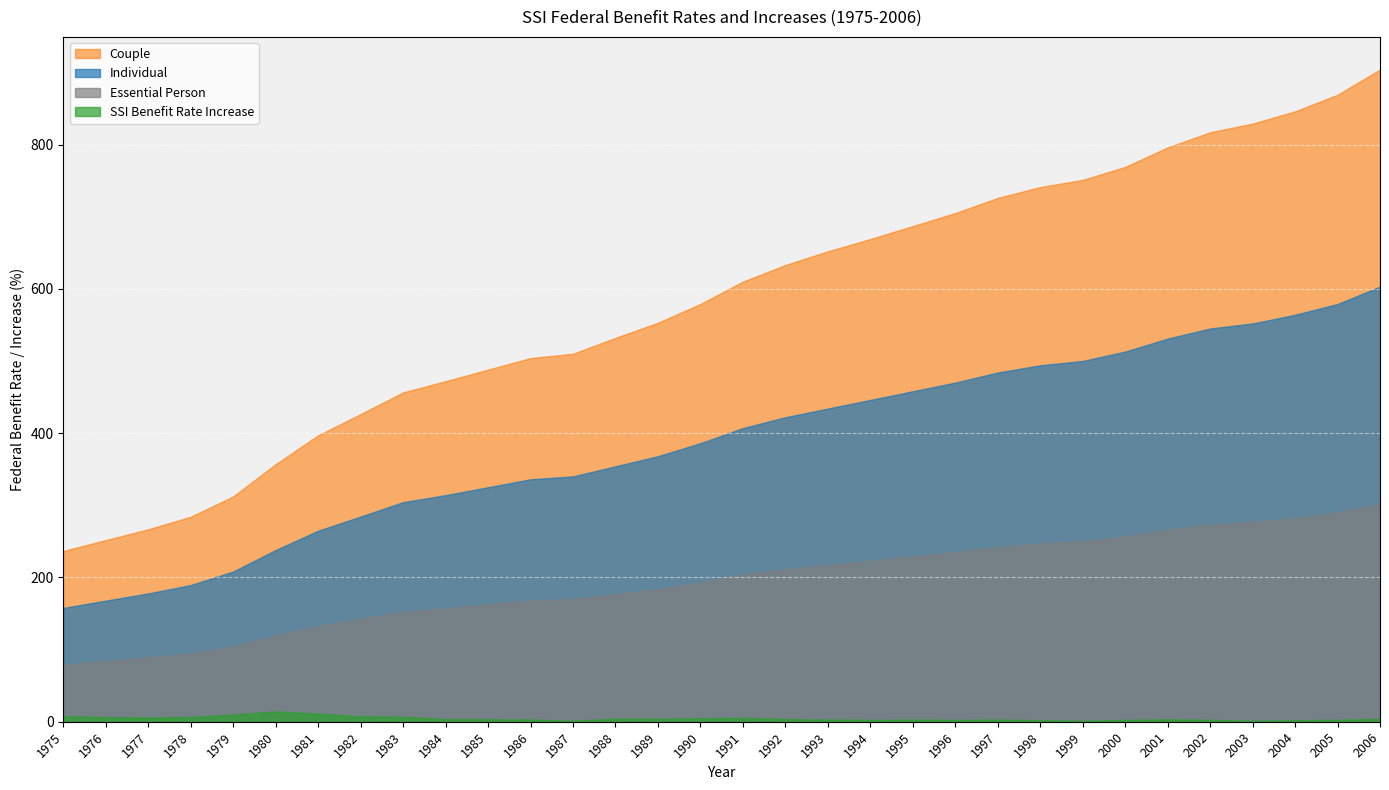

Reading right to left, transcribe all the data shown in this chart.

Individual: 2006=603.0	2005=579.0	2004=564.0	2003=552.0	2002=545.0	2001=531.0	2000=513.0	1999=500.0	1998=494.0	1997=484.0	1996=470.0	1995=458.0	1994=446.0	1993=434.0	1992=422.0	1991=407.0	1990=386.0	1989=368.0	1988=354.0	1987=340.0	1986=336.0	1985=325.0	1984=314.0	1983=304.3	1982=284.3	1981=264.7	1980=238.0	1979=208.2	1978=189.4	1977=177.8	1976=167.8	1975=157.7
Couple: 2006=904.0	2005=869.0	2004=846.0	2003=829.0	2002=817.0	2001=796.0	2000=769.0	1999=751.0	1998=741.0	1997=726.0	1996=705.0	1995=687.0	1994=669.0	1993=652.0	1992=633.0	1991=610.0	1990=579.0	1989=553.0	1988=532.0	1987=510.0	1986=504.0	1985=488.0	1984=472.0	1983=456.4	1982=426.4	1981=397.0	1980=357.0	1979=312.3	1978=284.1	1977=266.7	1976=251.8	1975=236.6
Essential Person: 2006=302.0	2005=290.0	2004=282.0	2003=277.0	2002=273.0	2001=266.0	2000=257.0	1999=250.0	1998=247.0	1997=242.0	1996=235.0	1995=229.0	1994=223.0	1993=217.0	1992=211.0	1991=204.0	1990=193.0	1989=184.0	1988=177.0	1987=170.0	1986=168.0	1985=163.0	1984=157.0	1983=152.5	1982=142.5	1981=132.6	1980=119.2	1979=104.2	1978=94.8	1977=89.0	1976=84.0	1975=78.9
SSI Benefit Rate Increase: 2006=4.1	2005=2.7	2004=2.1	2003=1.4	2002=2.6	2001=3.5	2000=2.5	1999=1.3	1998=2.1	1997=2.9	1996=2.6	1995=2.8	1994=2.6	1993=3.0	1992=3.7	1991=5.4	1990=4.7	1989=4.0	1988=4.2	1987=1.3	1986=3.1	1985=3.5	1984=3.5	1983=7.0	1982=7.4	1981=11.2	1980=14.3	1979=9.9	1978=6.5	1977=5.9	1976=6.4	1975=8.0